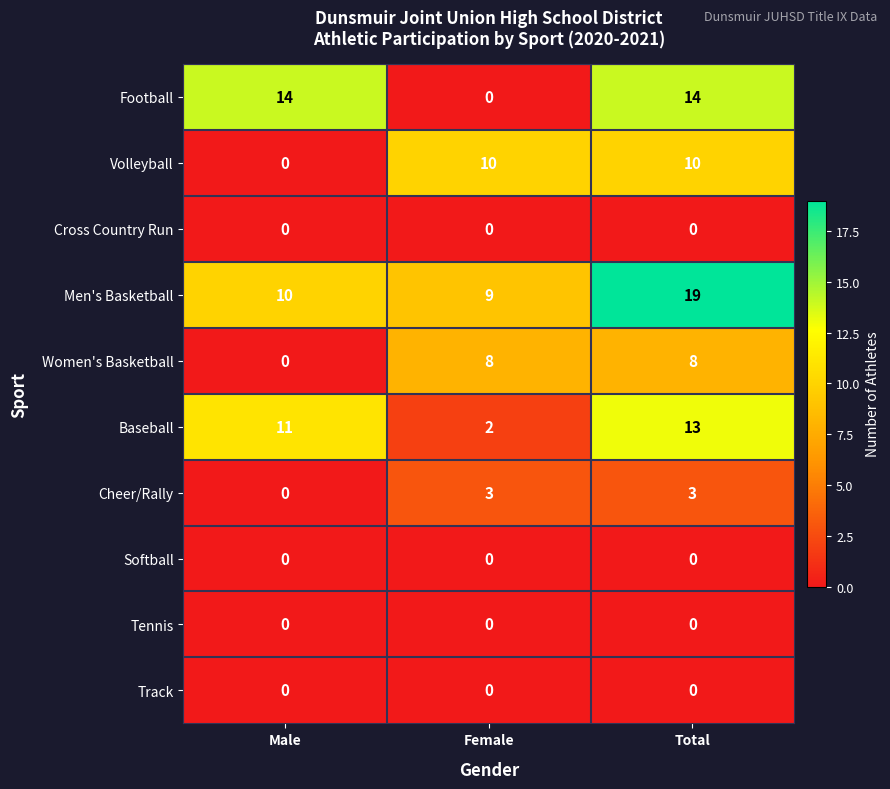

Is it true that Cheer/Rally equals 1 at Total?

False